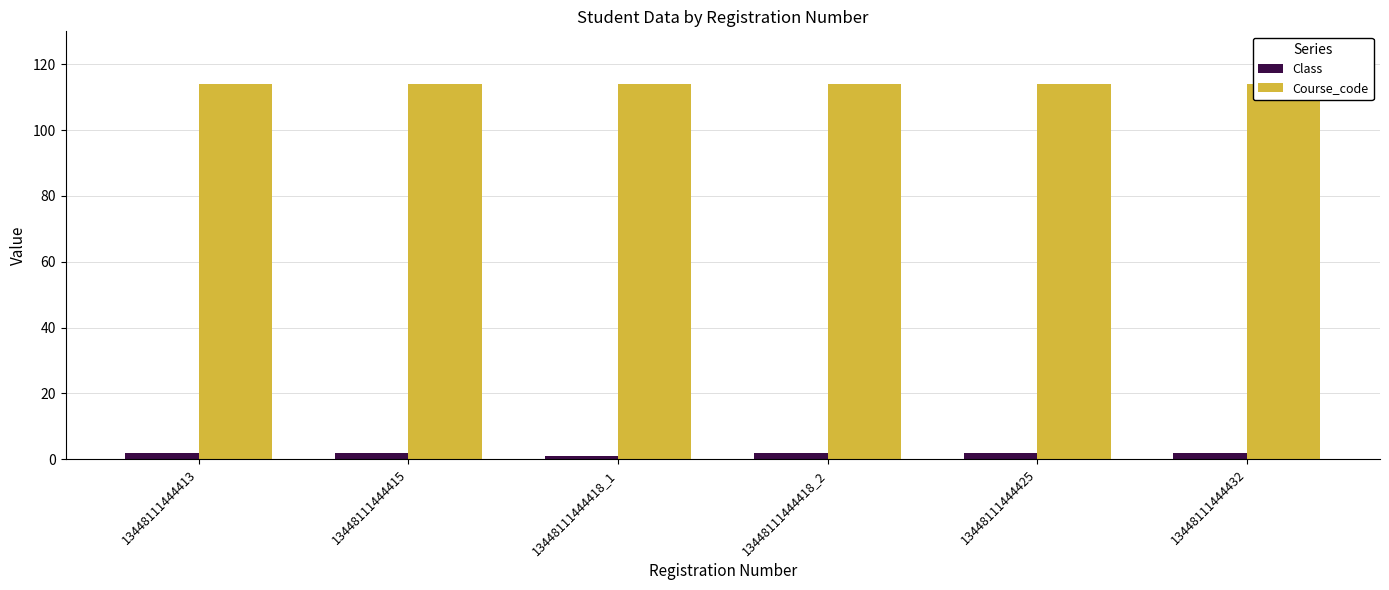

What is the maximum value shown in the chart?

114